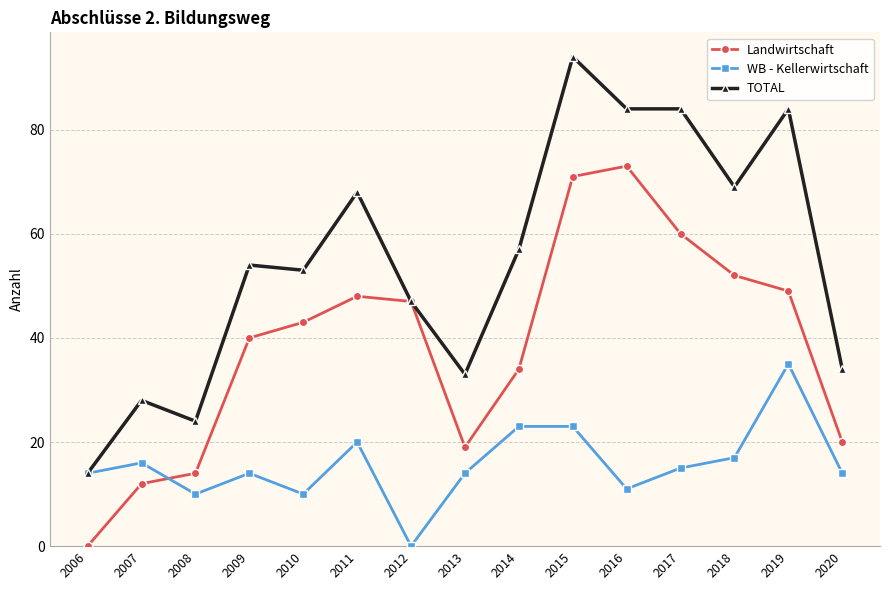

Where is Landwirtschaft nearest to the value 36?

2014